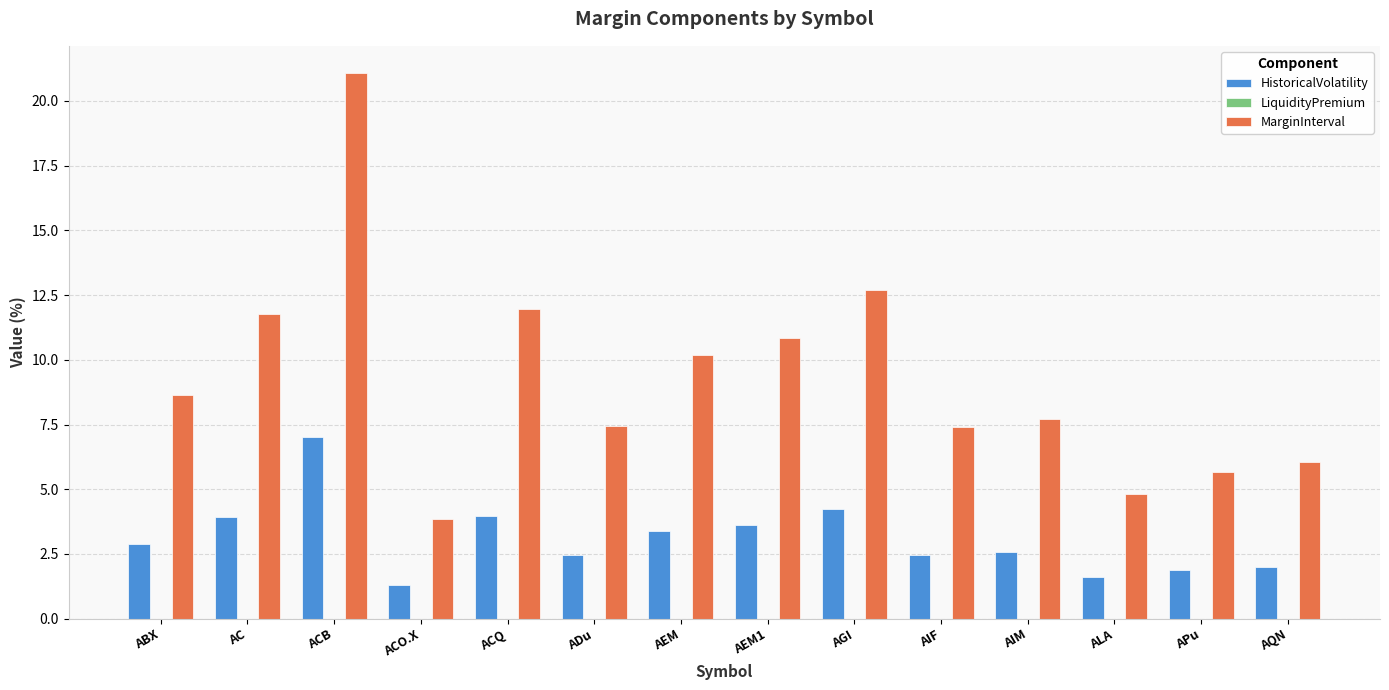

What is the label of the 6th bar from the right?

AGI